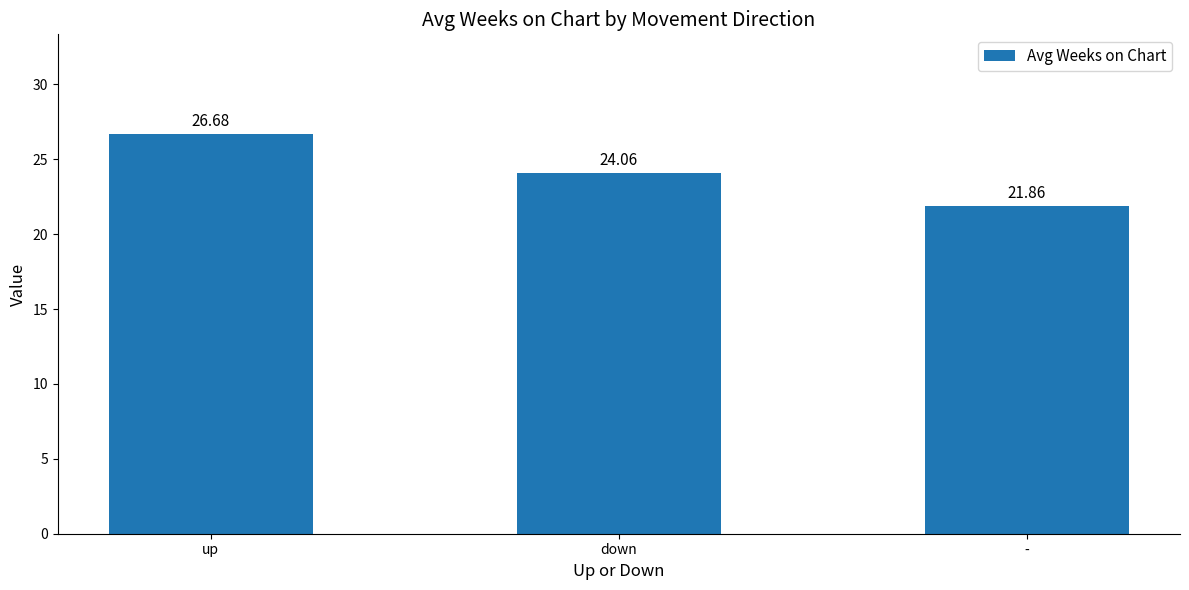

Rank the categories by value from lowest to highest.

-, down, up